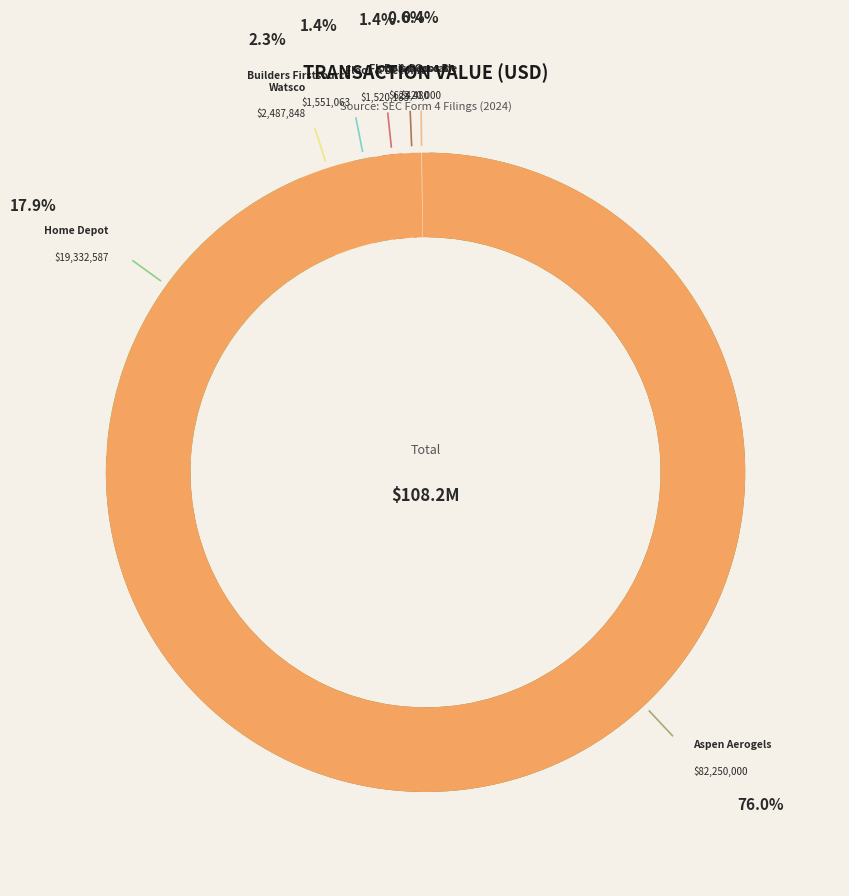

What percentage is the Floor & Decor (FND) slice, to the nearest percent?

1%